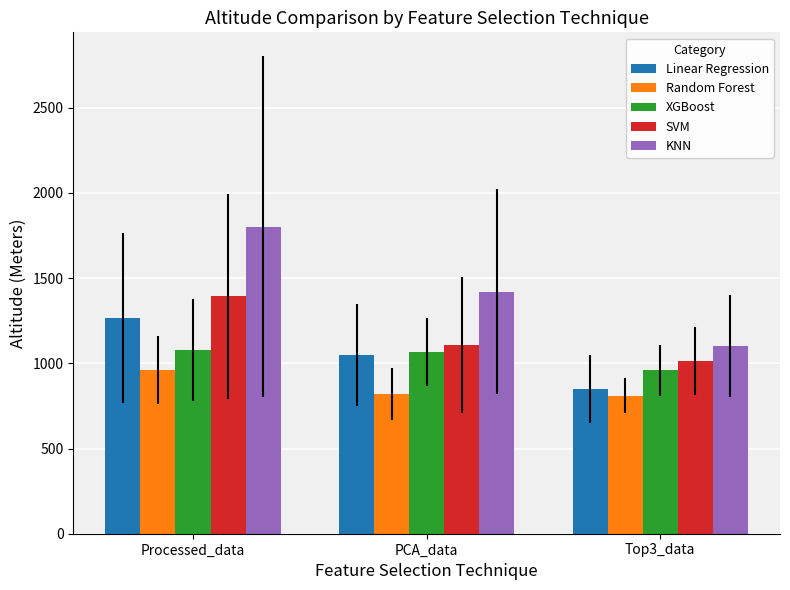

What is the average value of the SVM series?

1170